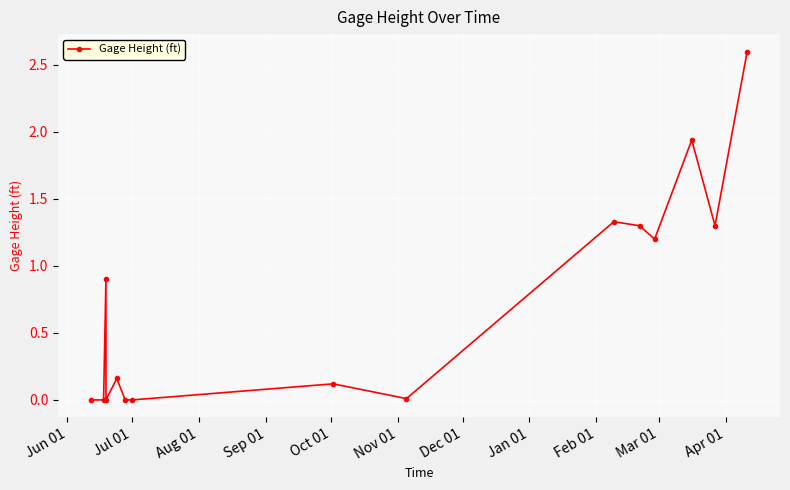

What is the average value?

0.7